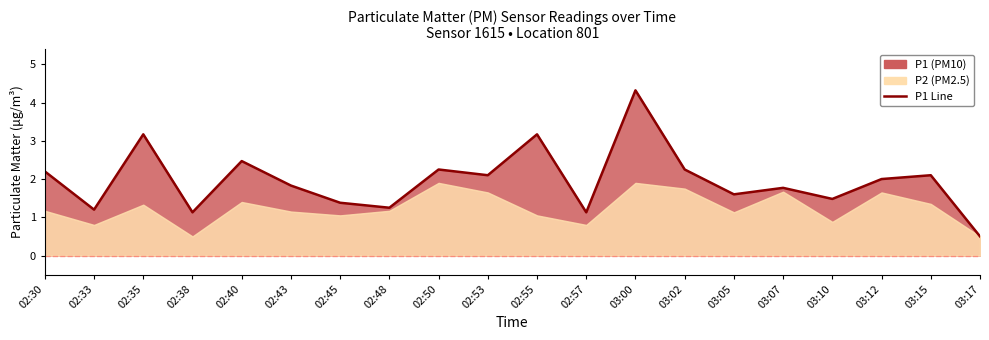

Where is the data nearest to the value 2?

03:12